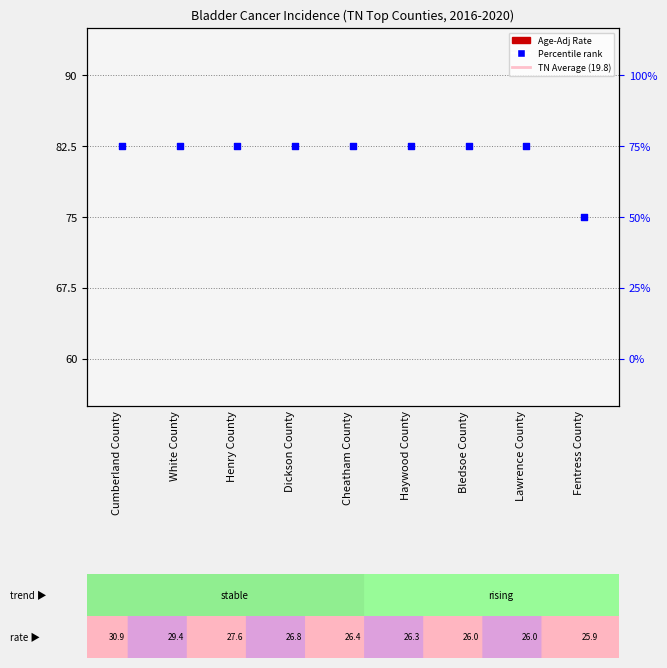

What is the total value across all series at Cumberland County?

113.4